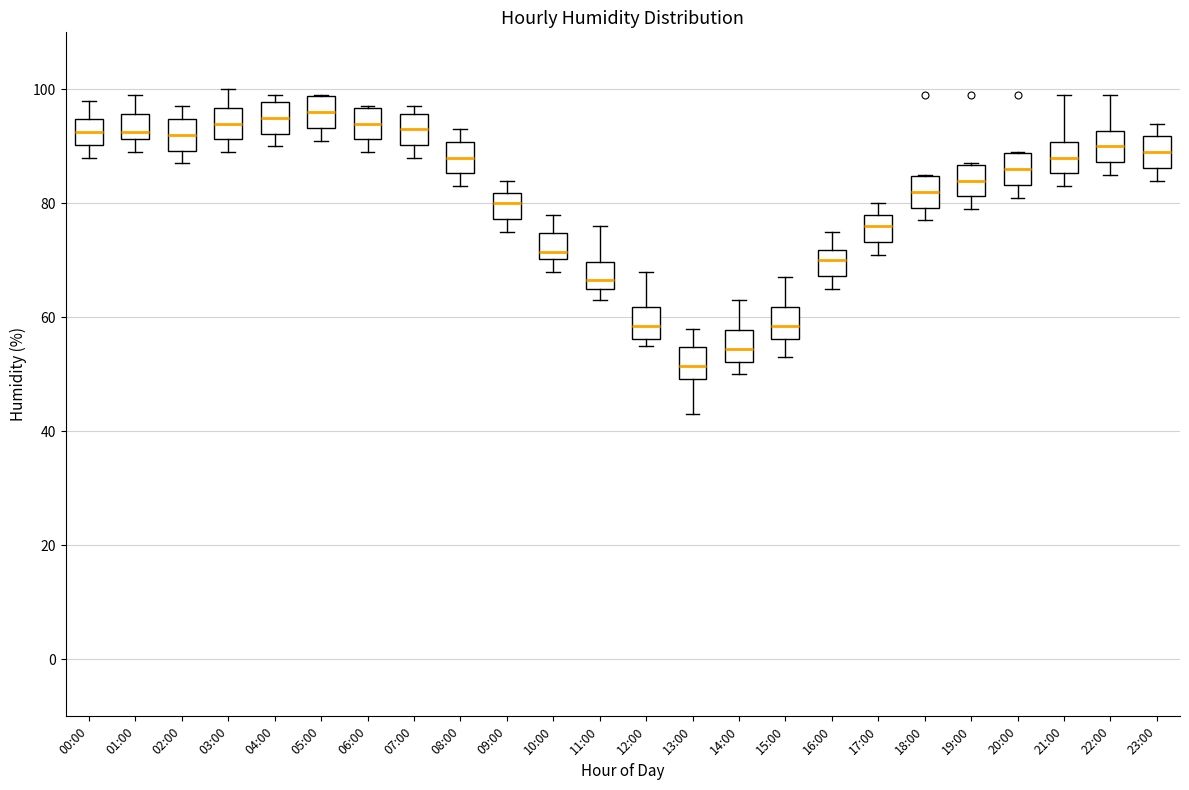

Reading left to right, transcribe this box plot: for each box, give where its median line is, the range the box spans, and where its two whiskers end, as read against the y-axis. The values are not printed on the chart, so give them approximately, as read against the axis.

00:00: median 92, box 90 to 94, whiskers 88 to 98
01:00: median 92 (just above the box's lower edge), box 92 to 96, whiskers 90 to 100
02:00: median 92, box 90 to 94, whiskers 88 to 98
03:00: median 94, box 92 to 96, whiskers 90 to 100
04:00: median 96, box 92 to 98, whiskers 90 to 100
05:00: median 96, box 94 to 98, whiskers 92 to 100
06:00: median 94, box 92 to 96, whiskers 90 to 98
07:00: median 94, box 90 to 96, whiskers 88 to 98
08:00: median 88, box 86 to 90, whiskers 84 to 94
09:00: median 80, box 78 to 82, whiskers 76 to 84
10:00: median 72, box 70 to 74, whiskers 68 to 78
11:00: median 66 (just above the box's lower edge), box 66 to 70, whiskers 64 to 76
12:00: median 58, box 56 to 62, whiskers 56 (just below the box's lower edge) to 68
13:00: median 52, box 50 to 54, whiskers 44 to 58
14:00: median 54, box 52 to 58, whiskers 50 to 64
15:00: median 58, box 56 to 62, whiskers 54 to 68
16:00: median 70, box 68 to 72, whiskers 66 to 76
17:00: median 76, box 74 to 78, whiskers 72 to 80
18:00: median 82, box 80 to 84, whiskers 78 to 86
19:00: median 84, box 82 to 86, whiskers 80 to 88
20:00: median 86, box 84 to 88, whiskers 82 to 90
21:00: median 88, box 86 to 90, whiskers 84 to 100
22:00: median 90, box 88 to 92, whiskers 86 to 100
23:00: median 90, box 86 to 92, whiskers 84 to 94